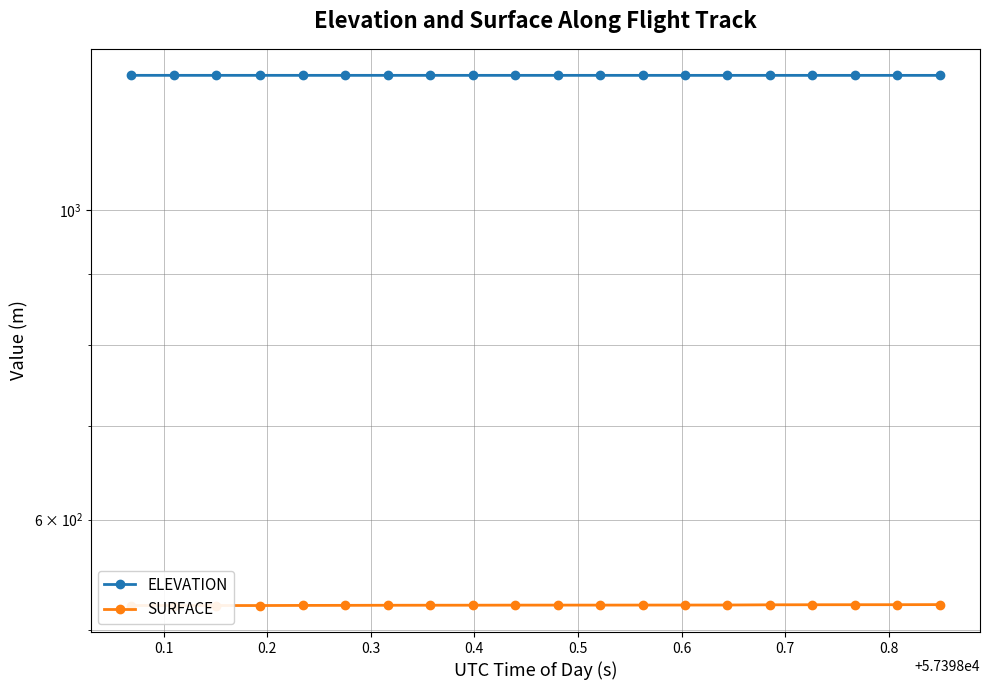

Rank the series by their average value, from highest to lowest.

ELEVATION, SURFACE